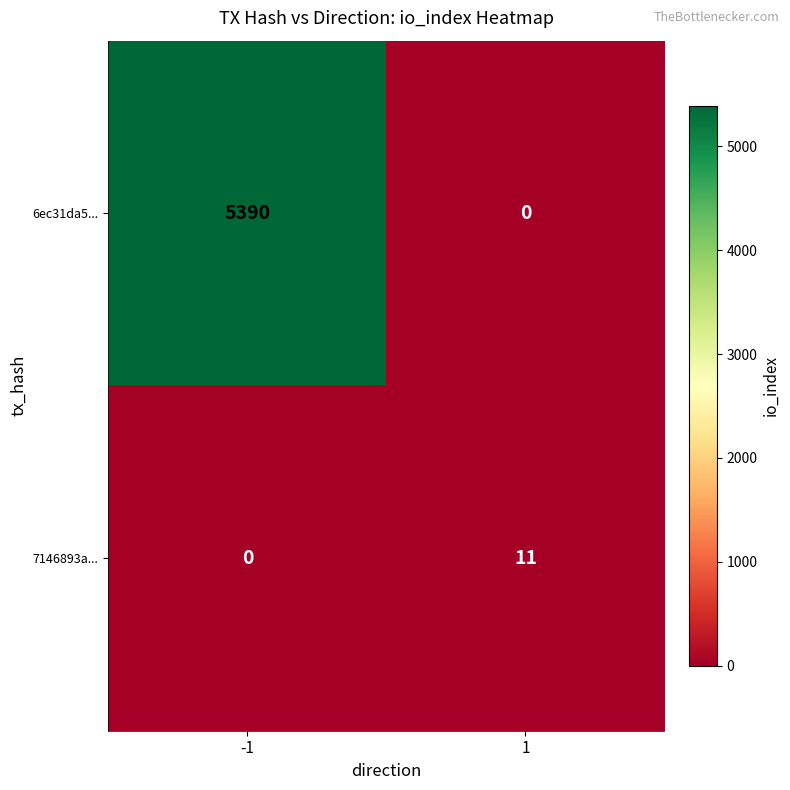

What is the maximum value shown in the chart?

5390